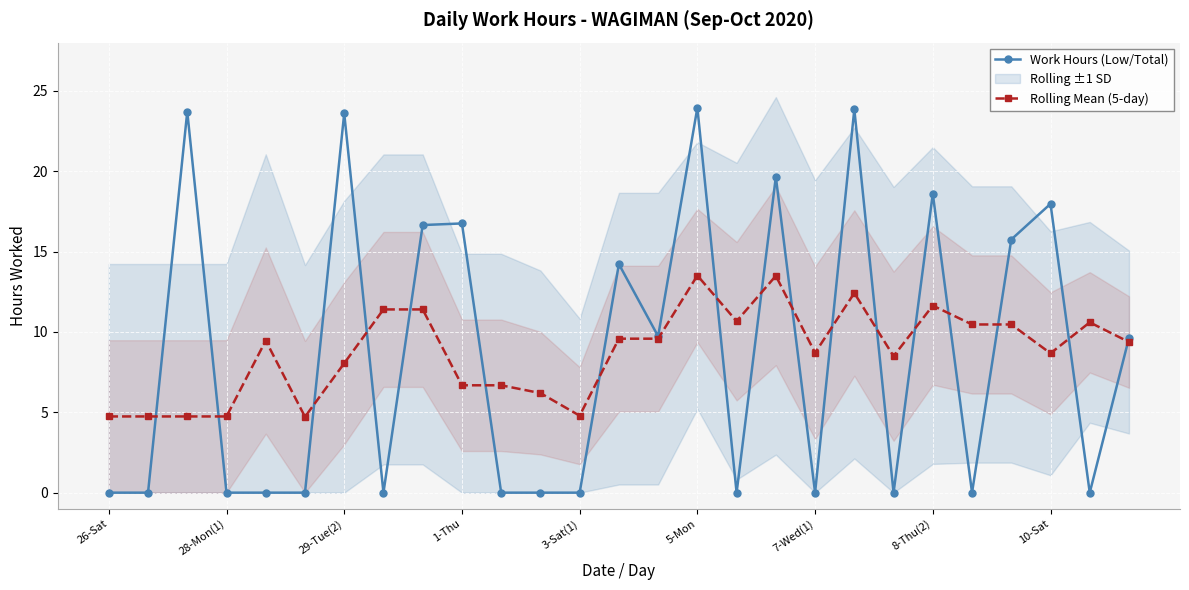

What is the value of the Work Hours (Low/Total) point at the 18th from the left?

19.6